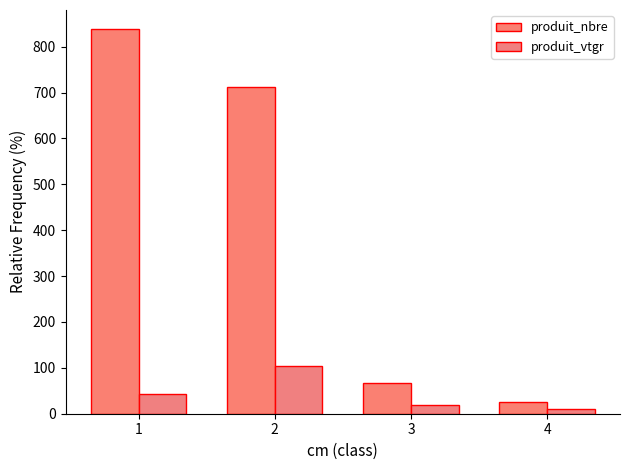

How many distinct data groups are displayed?

2